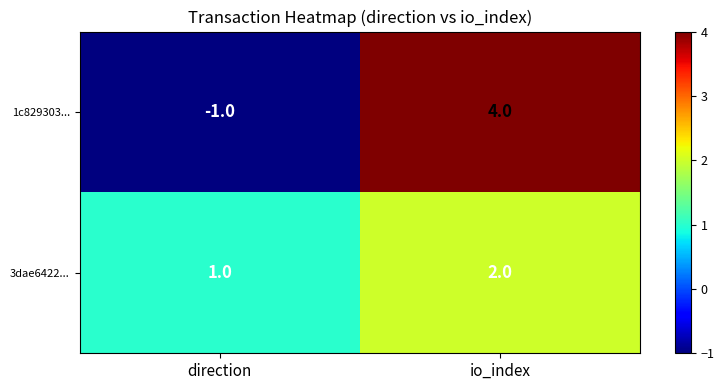

What is the sum of the 3dae6422... values at io_index and direction?

3